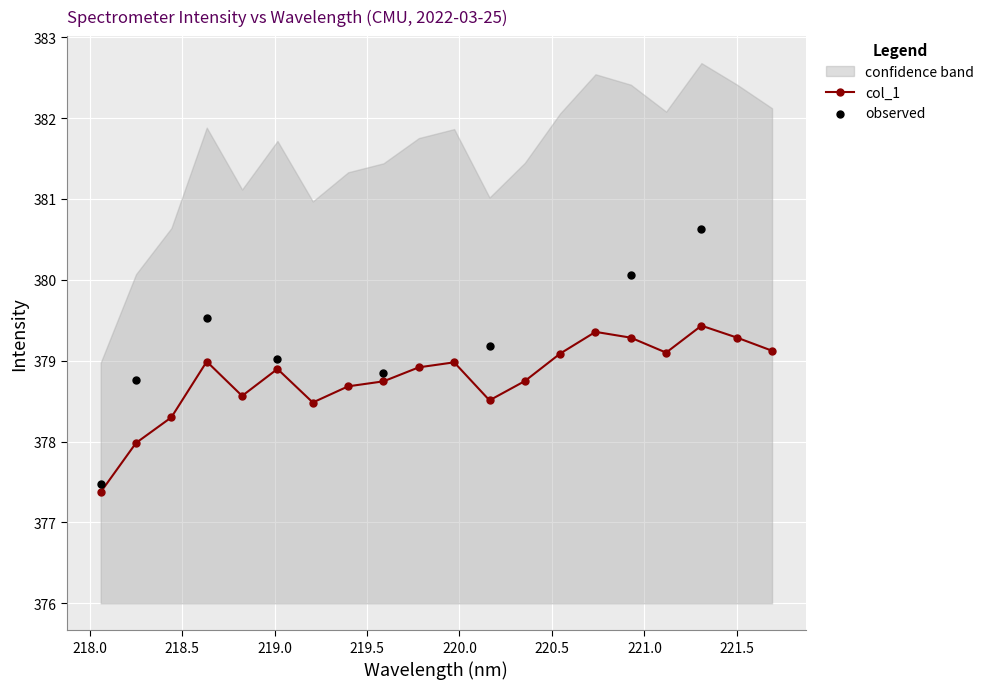

Which has a higher value, 219.2067 or 220.1623?

220.1623